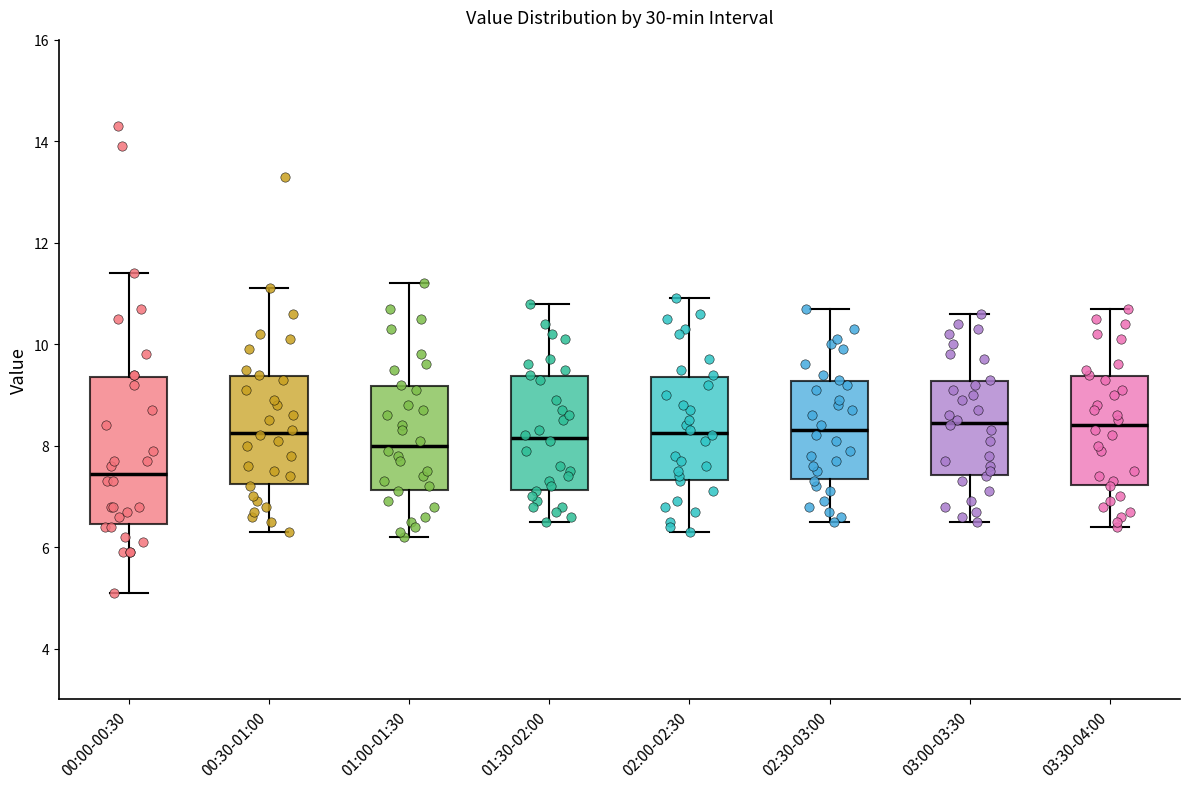

Reading left to right, read every box against the y-axis: the position of its median line, the range the box covers, and the ends of its whiskers. The values are not printed on the chart, so give them approximately, as read against the axis.

00:00-00:30: median 7.4, box 6.4 to 9.4, whiskers 5.2 to 11.4
00:30-01:00: median 8.2, box 7.2 to 9.4, whiskers 6.4 to 11.2
01:00-01:30: median 8.0, box 7.2 to 9.2, whiskers 6.2 to 11.2
01:30-02:00: median 8.2, box 7.2 to 9.4, whiskers 6.6 to 10.8
02:00-02:30: median 8.2, box 7.4 to 9.4, whiskers 6.4 to 11.0
02:30-03:00: median 8.4, box 7.4 to 9.2, whiskers 6.6 to 10.8
03:00-03:30: median 8.4, box 7.4 to 9.2, whiskers 6.6 to 10.6
03:30-04:00: median 8.4, box 7.2 to 9.4, whiskers 6.4 to 10.8